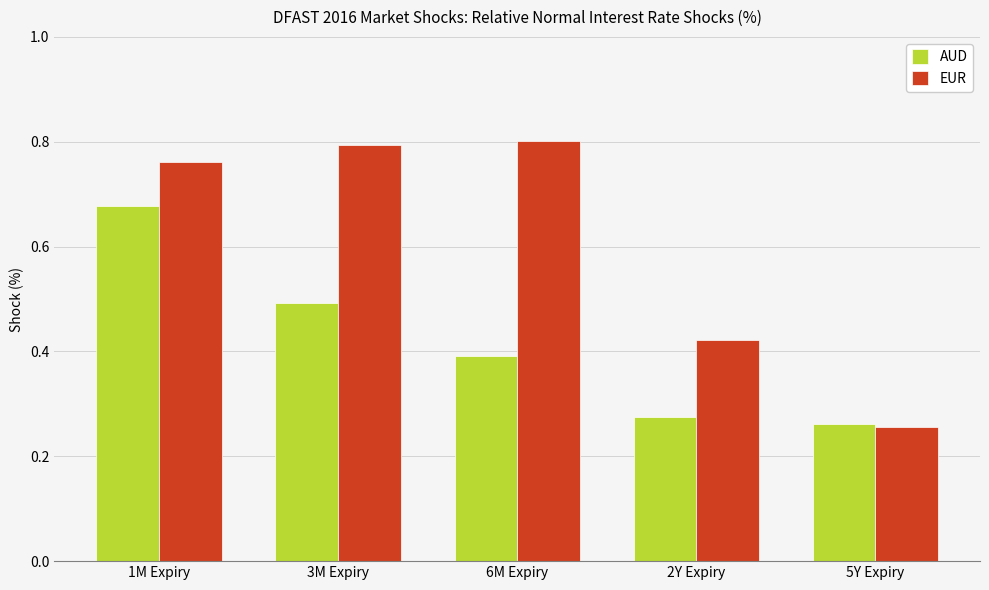

What is the label of the 4th bar from the left?

2Y Expiry